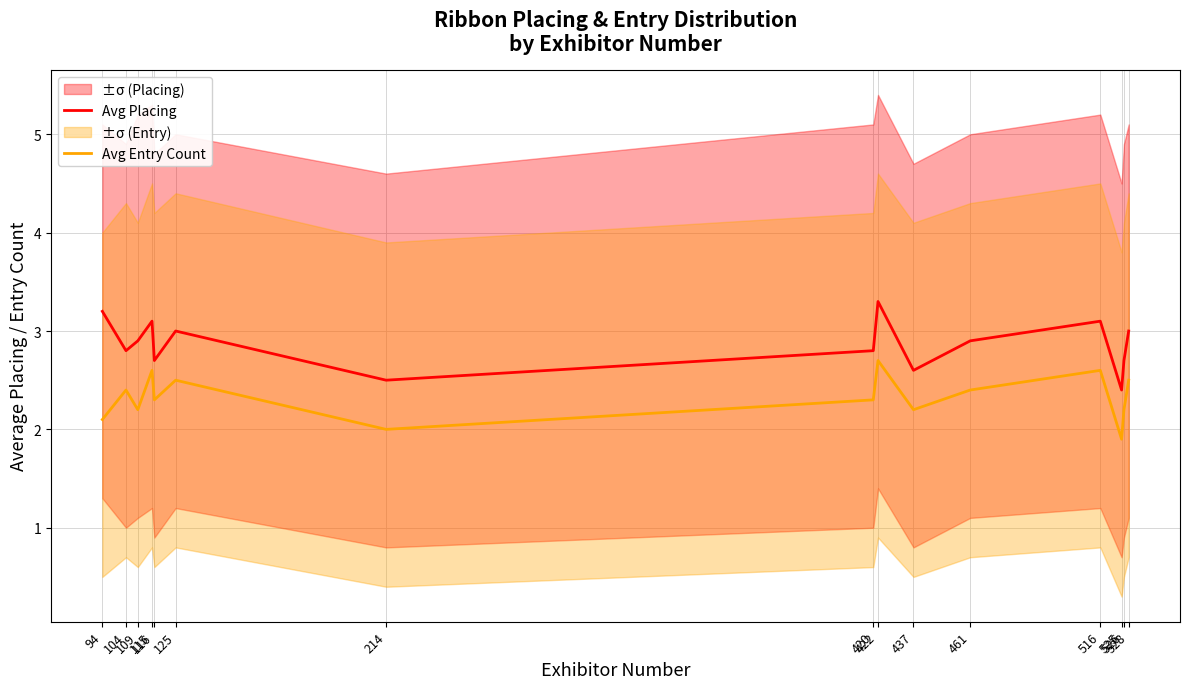

What is the spread (max minus min) of values at 525?

0.5